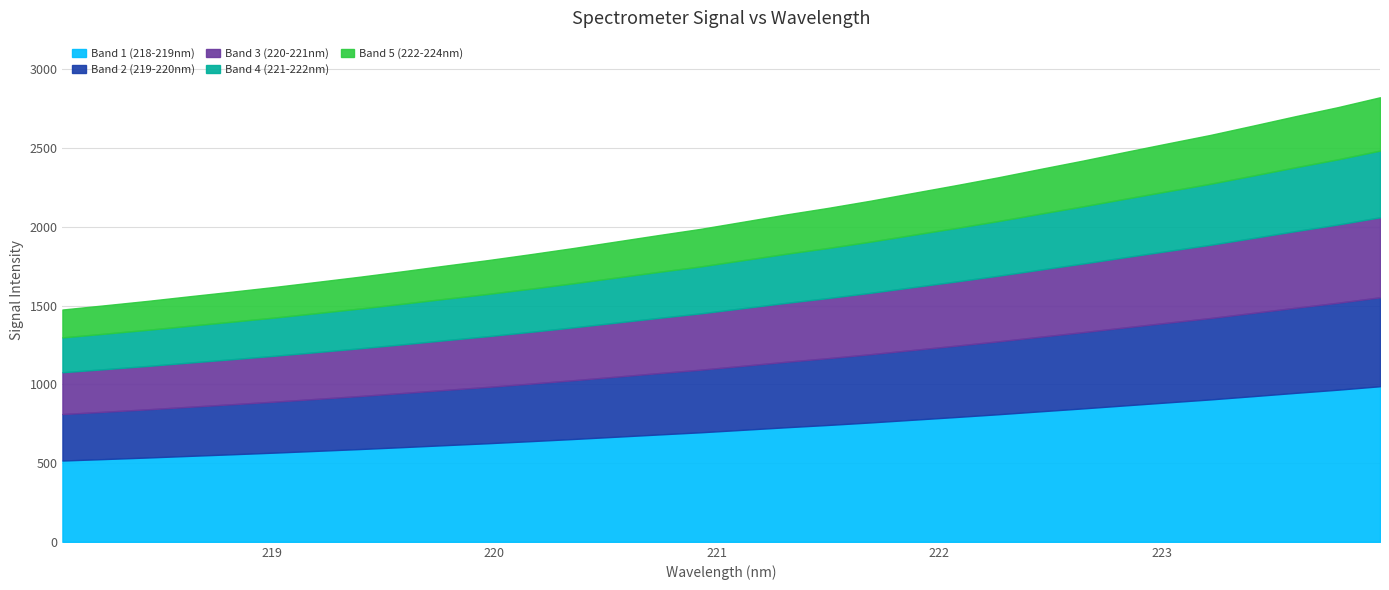

Does the chart display data point markers on the line(s)?

No